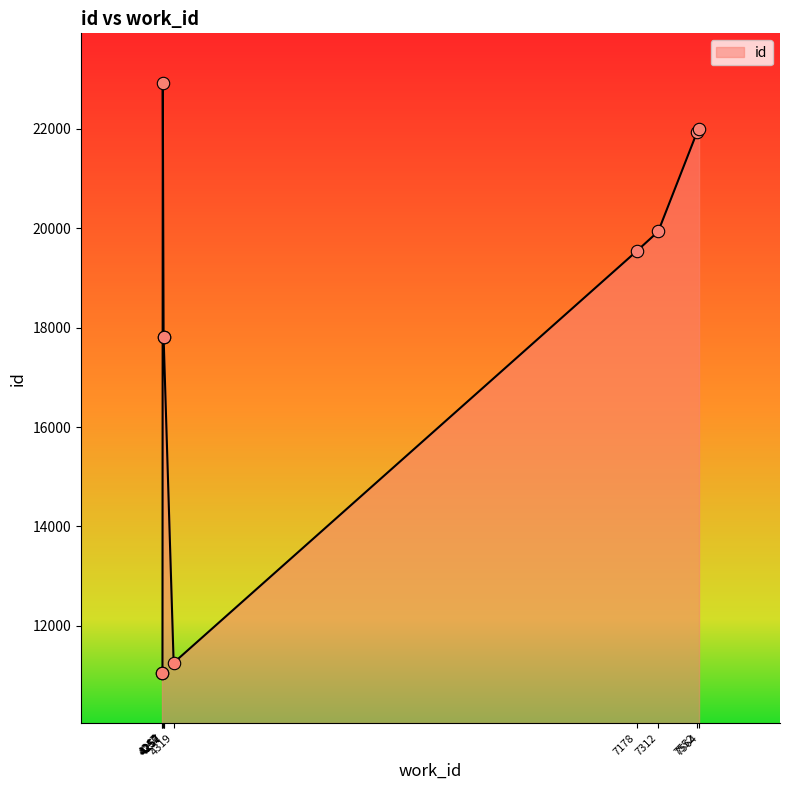

What is the change in value from 7178 to 4252?

+3384